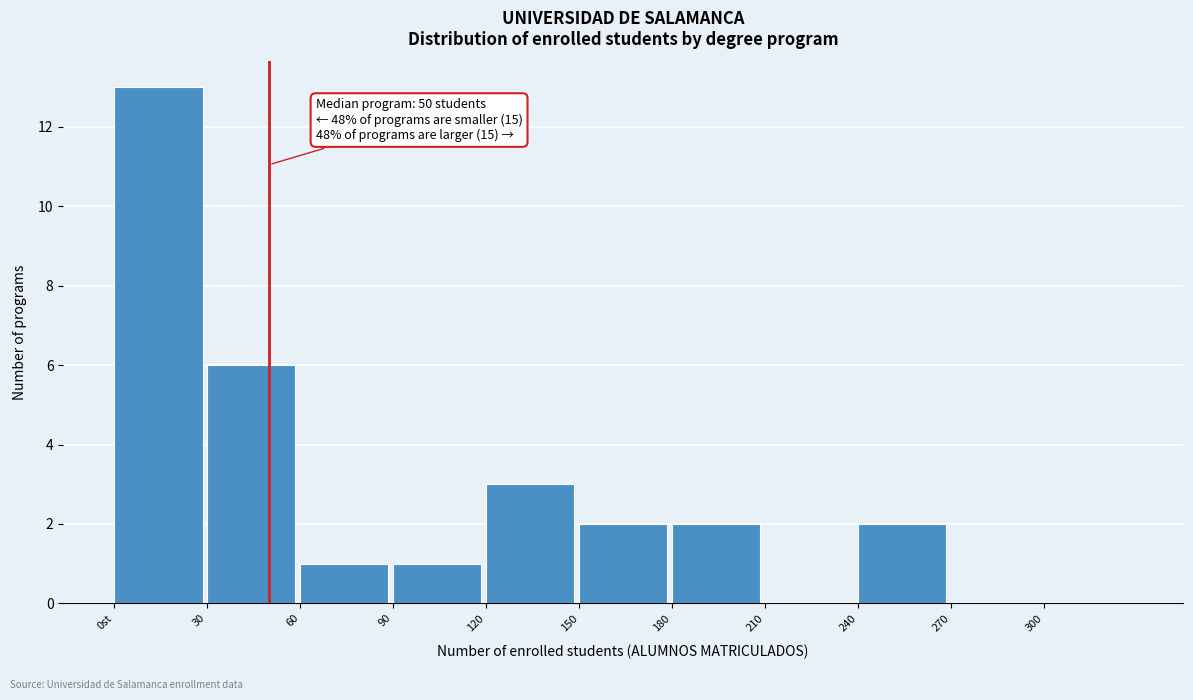

Reading right to left, extract all data points from this chart.

300=0	270=0	240=2	210=0	180=2	150=2	120=3	90=1	60=1	30=6	0st=13